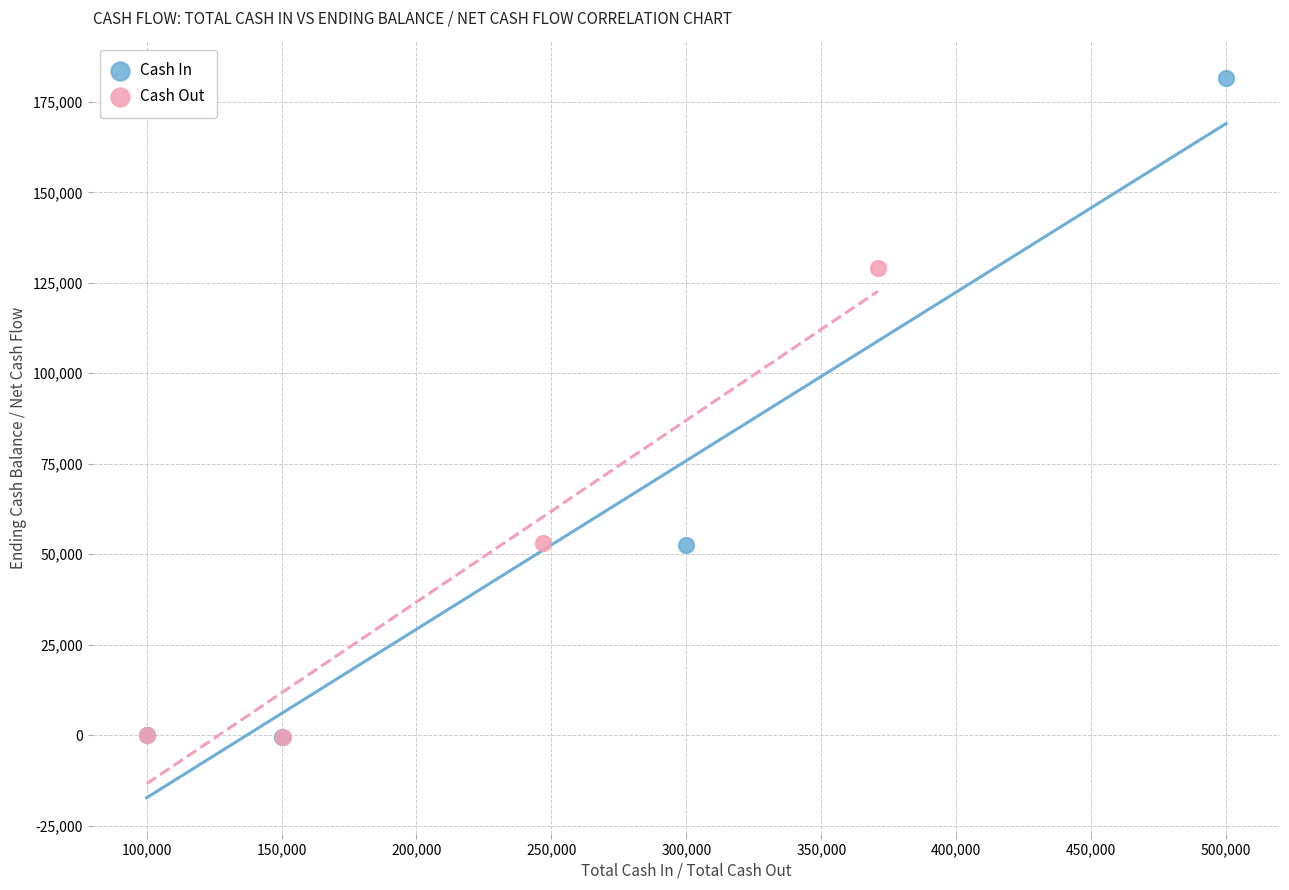

Which series reaches the maximum Y coordinate?

Cash In